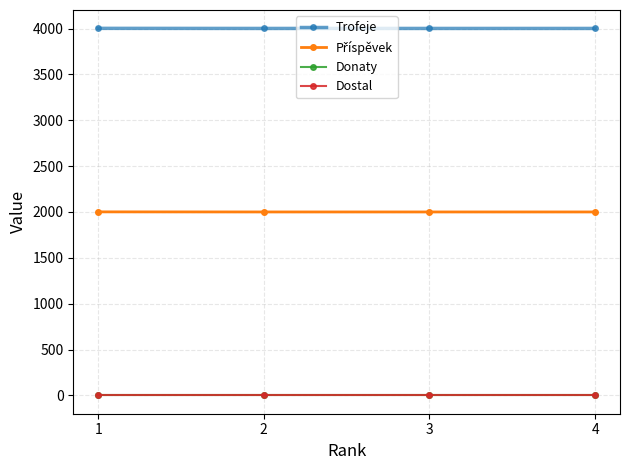

Does the chart have visible grid lines?

Yes